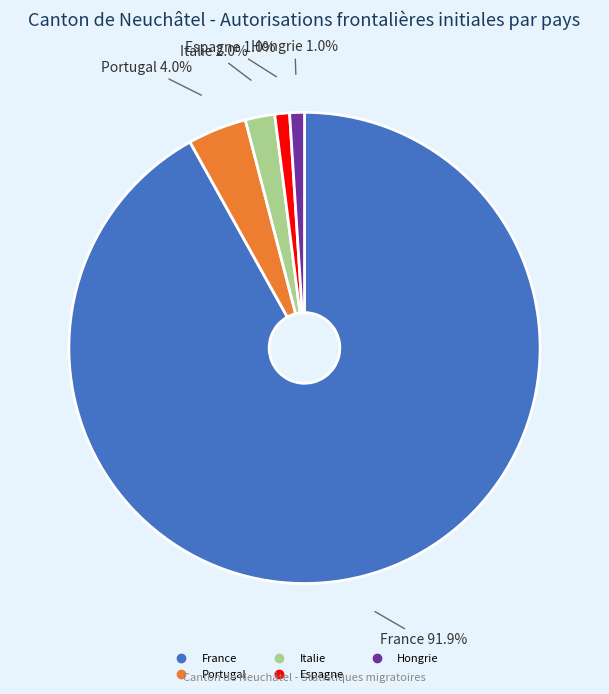

To the nearest percent, what percentage of the pie is Espagne?

1%